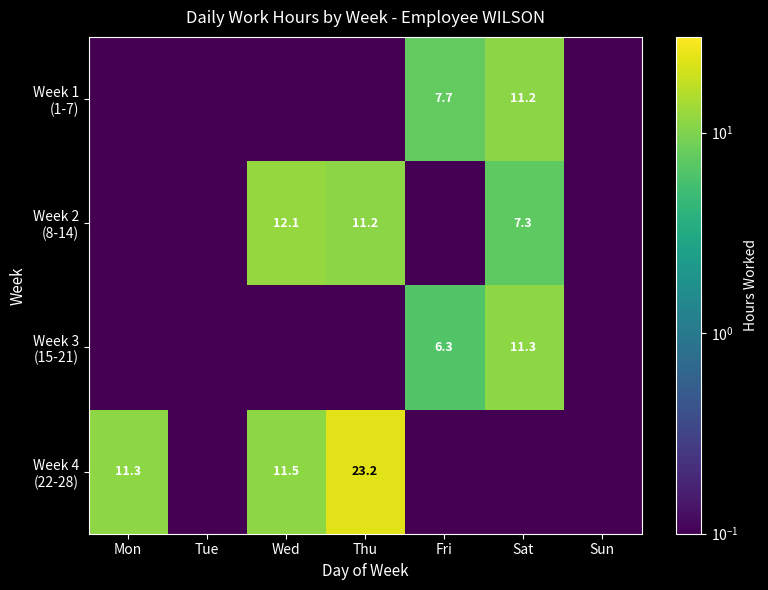

Between Thu and Tue, which is larger?

Thu